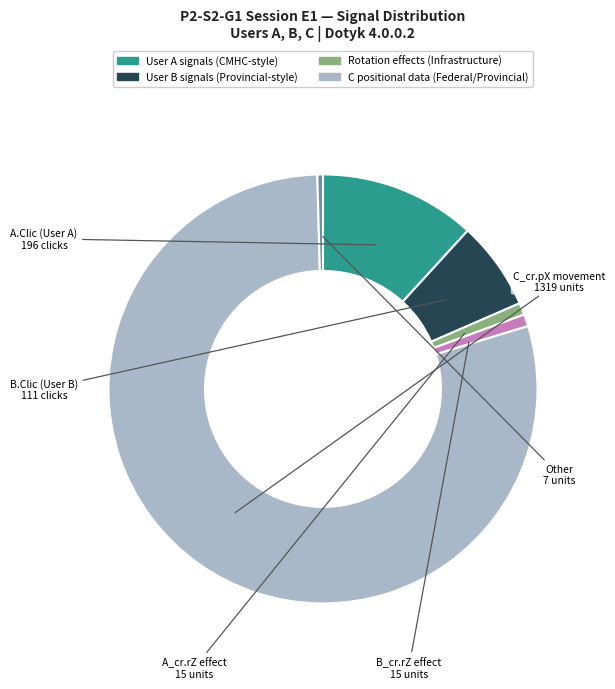

The B_cr.rZ effect slice represents 1% of the pie. True or false?

True